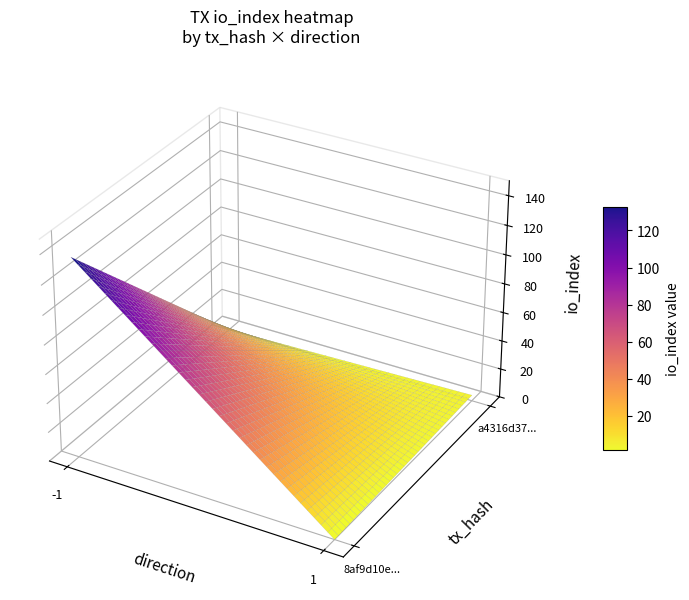

Rank the series by their maximum value, from highest to lowest.

8af9d10eaa475a846527b83133ba24cc6dc7d3f, a4316d37475d16da83f7b6d1ad3d2a80de0c508